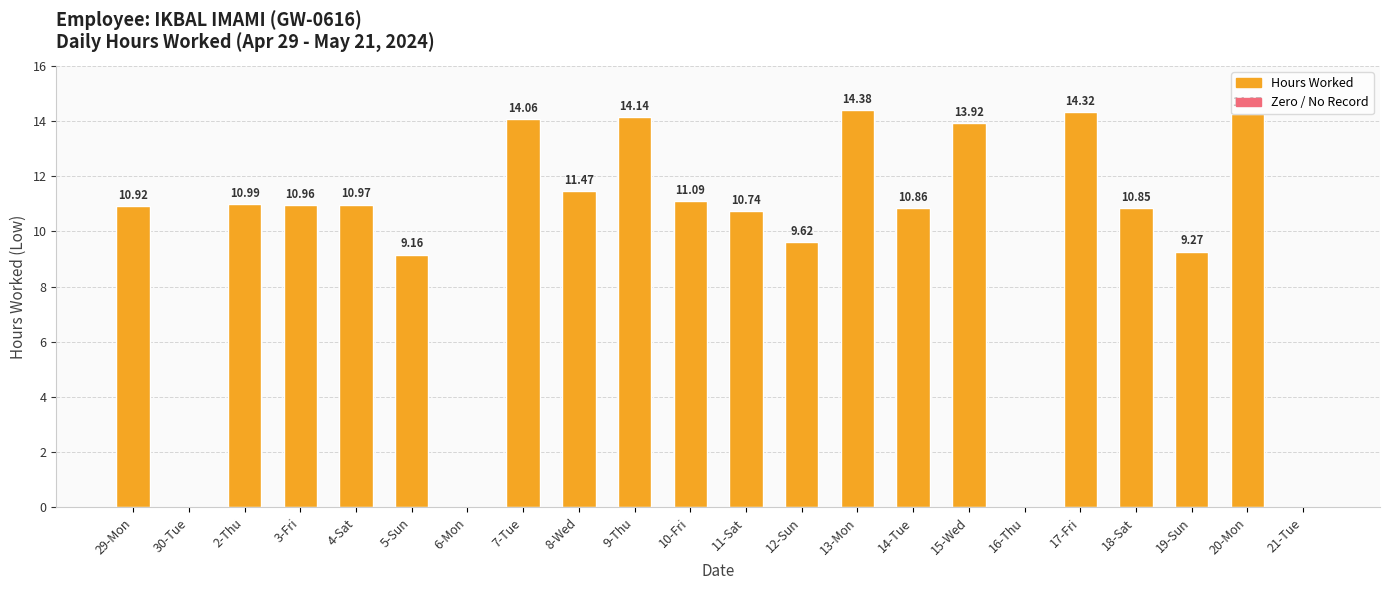

What is the sum of all values?

212.0